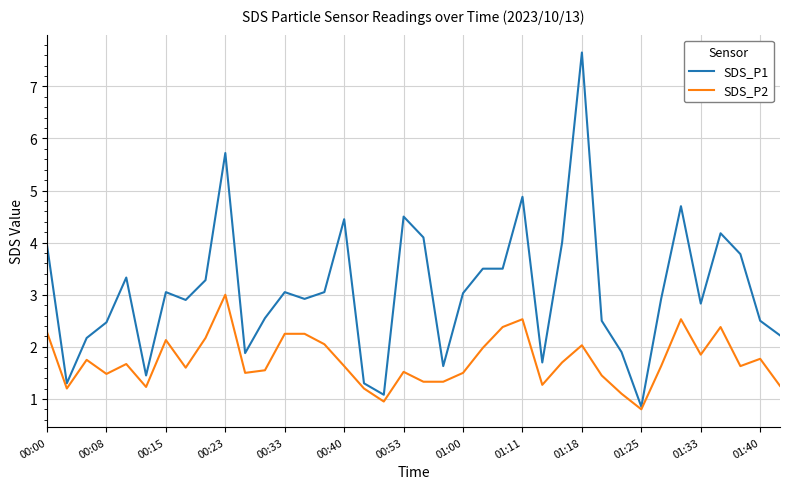

True or false: SDS_P1 has more than 2 points higher than both neighbors.

True